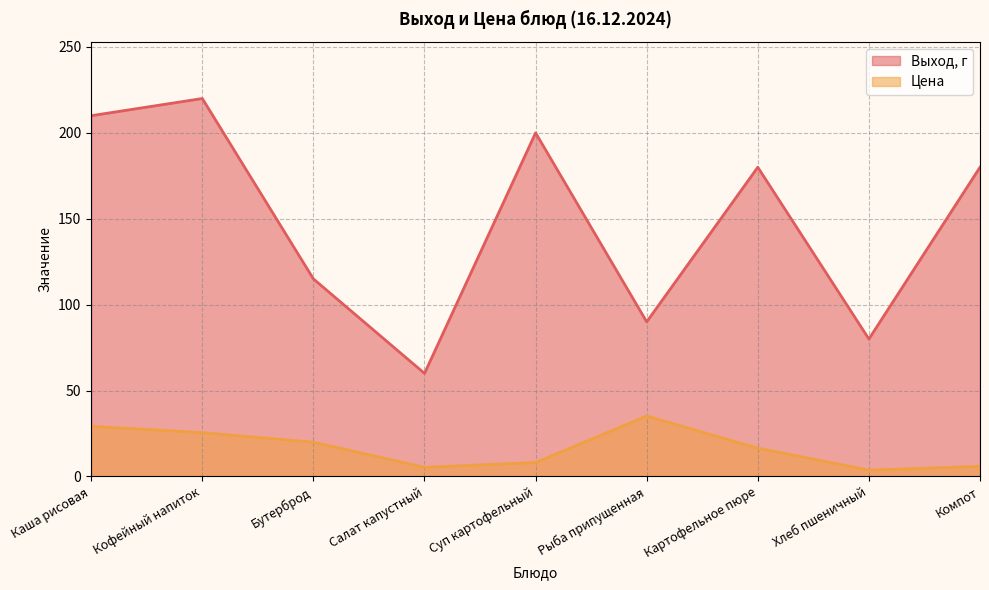

What is the sum of all Цена values?

149.2